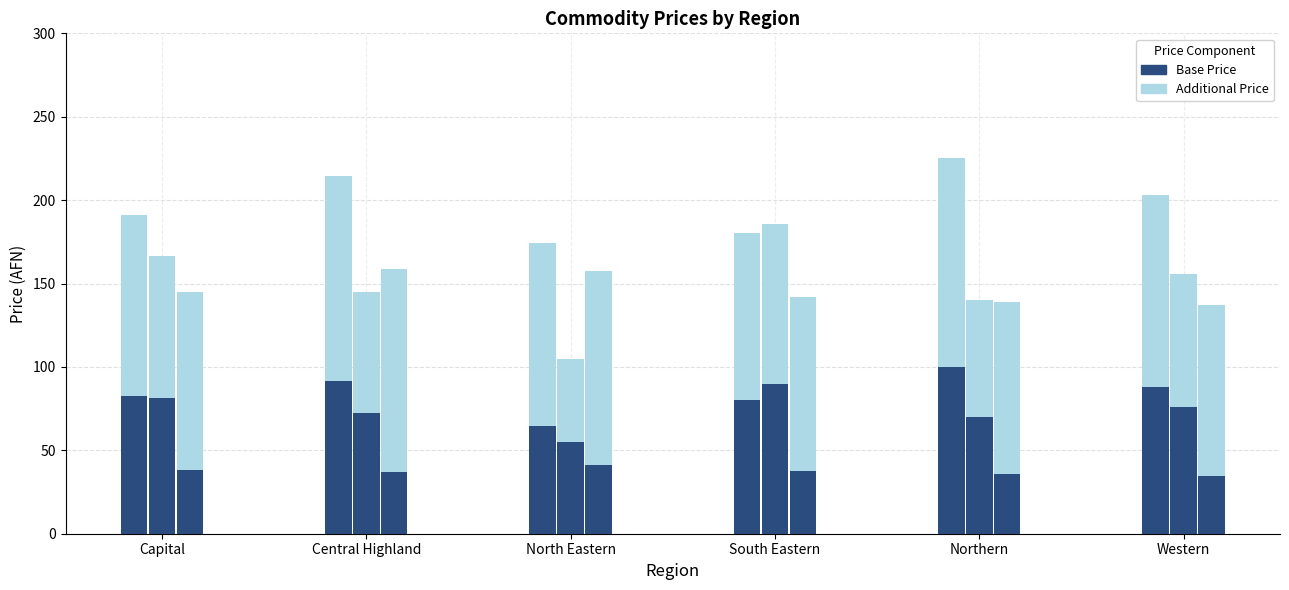

True or false: Top: veg oil price has a value of 121.2 at Central Highland.

True